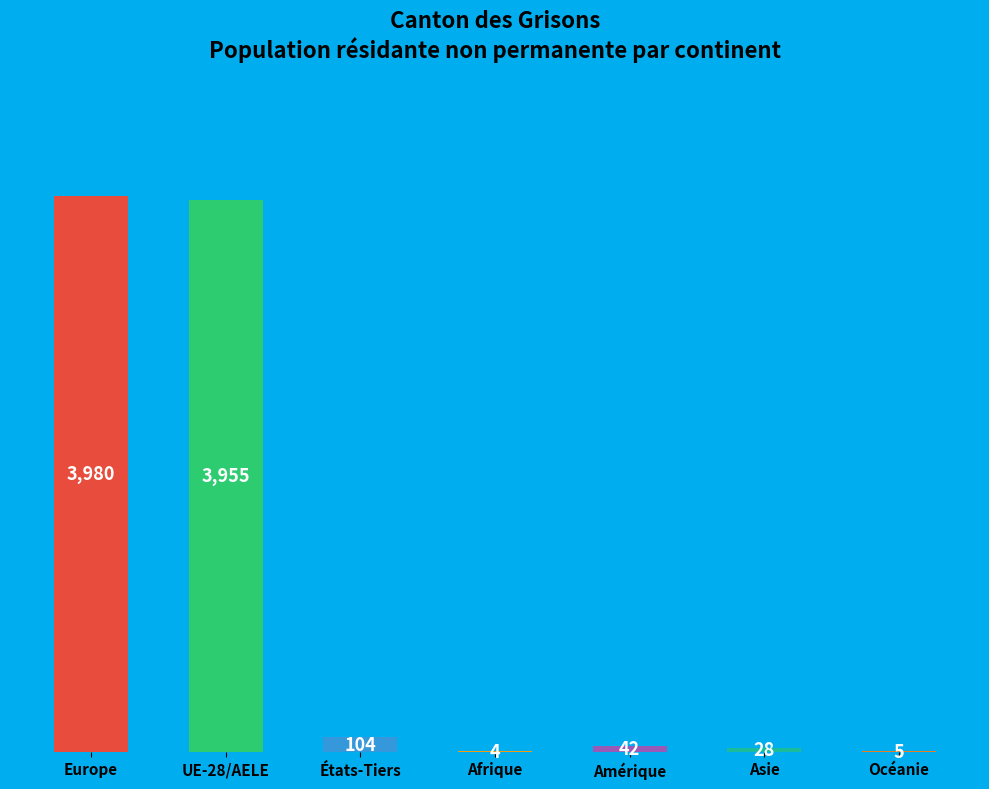

How many data points does each series have?

7